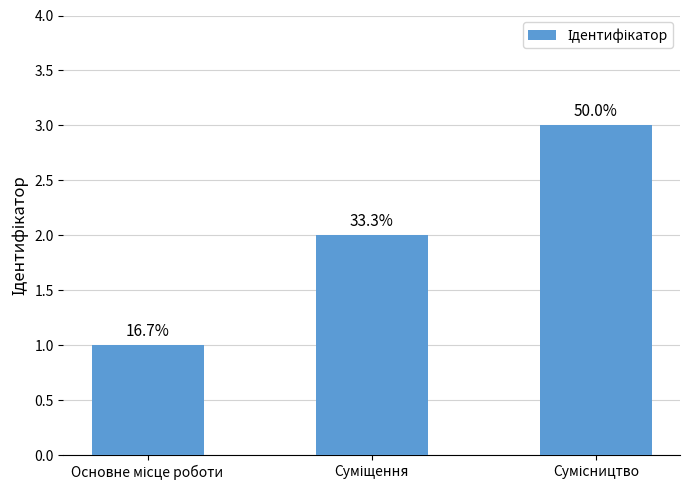

Which has a higher value, Сумісництво or Суміщення?

Сумісництво